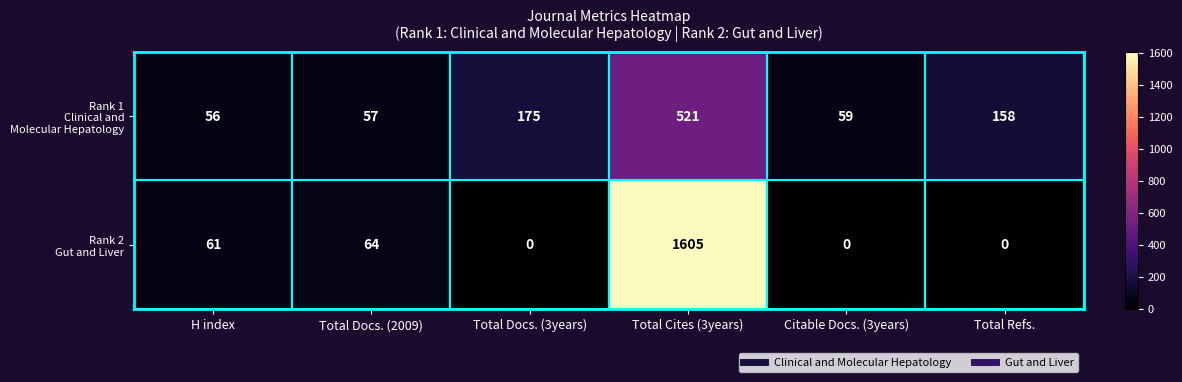

What is the spread (max minus min) of values at H index?

5